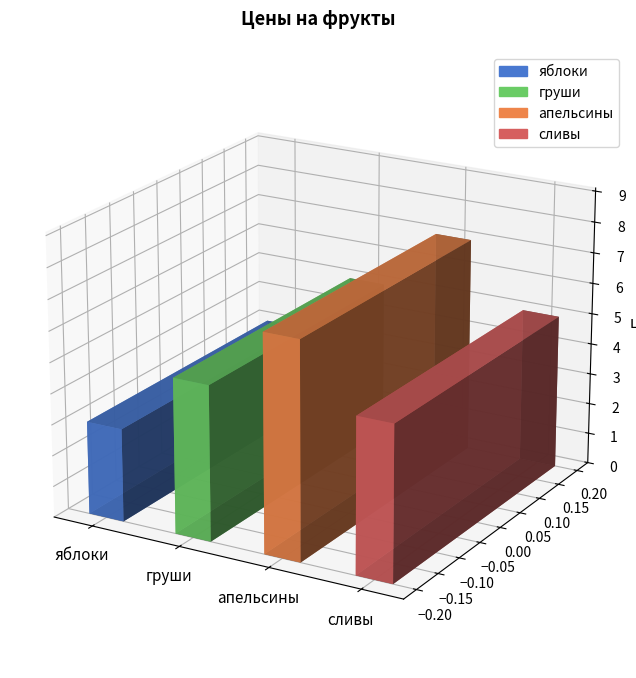

What is the difference between the maximum and minimum values?

4